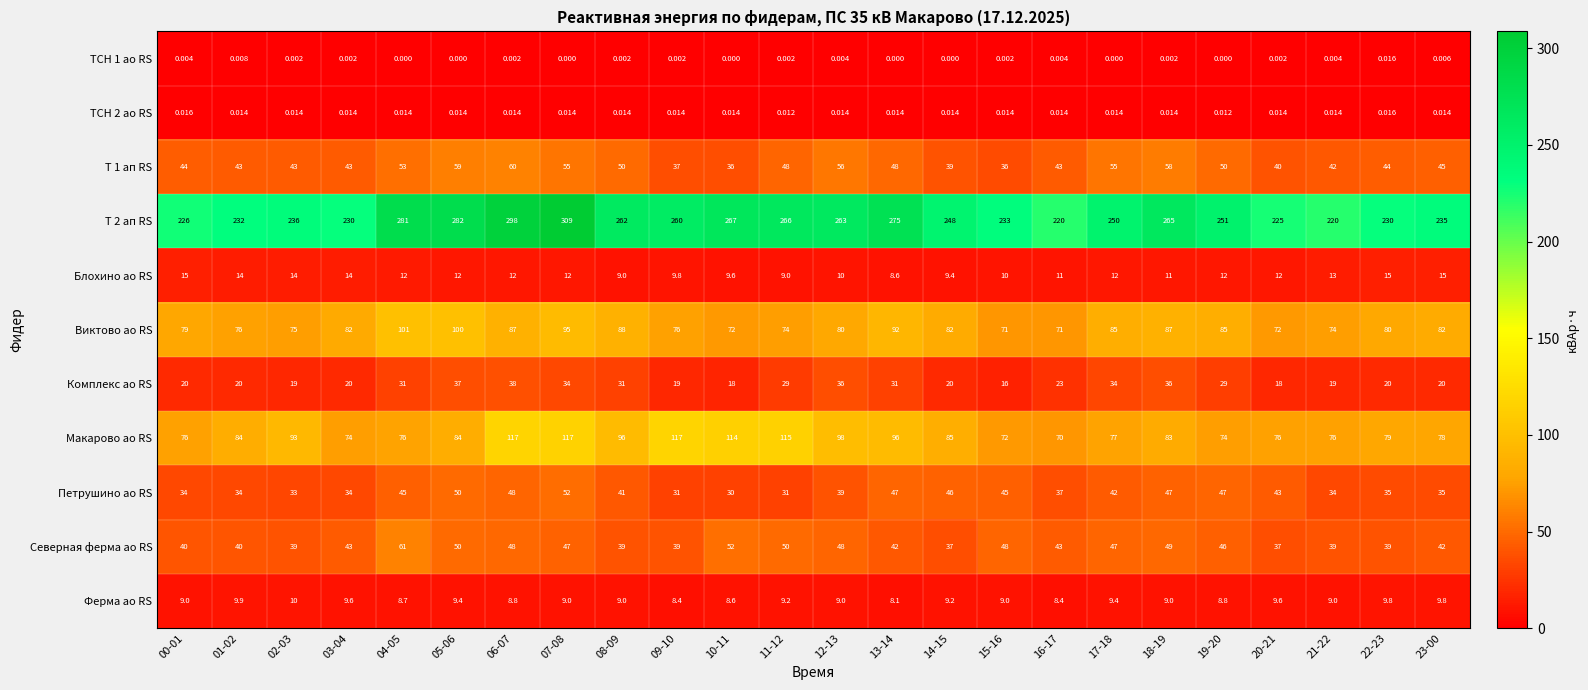

Is the value of Ферма ао RS at 10-11 greater than the value of Т 1 ап RS at 11-12?

No